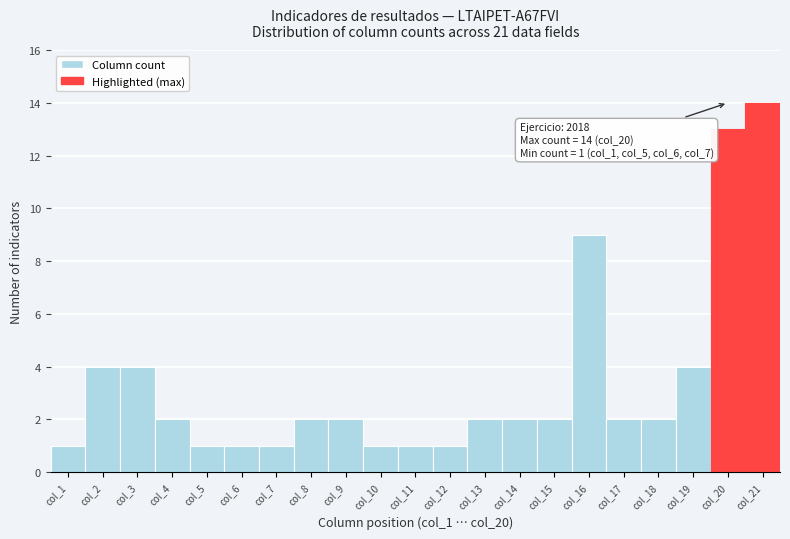

Over which range of the x-axis is the bar tallest?

20.5 to 21.5